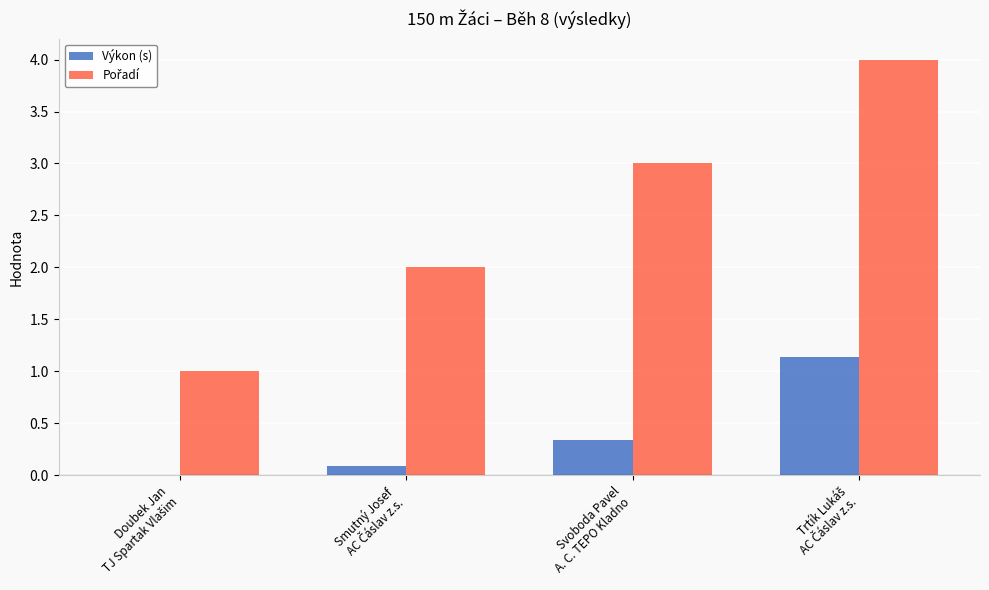

What is the greatest value displayed?

4.0